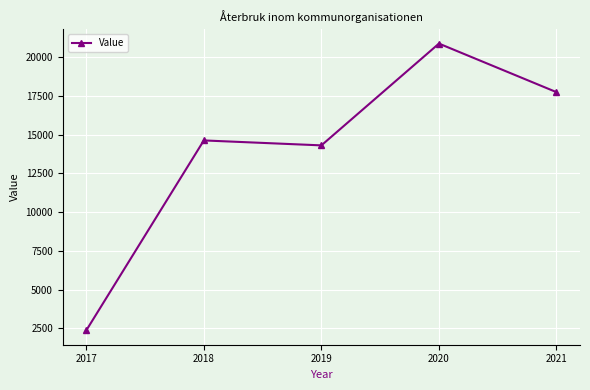

What is the difference between the maximum and minimum values?

18510